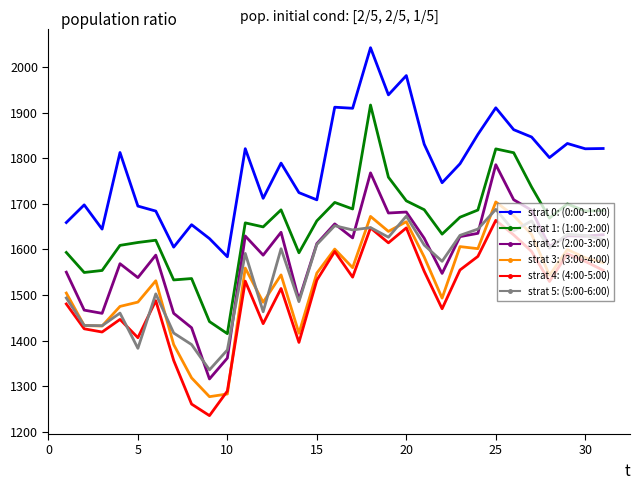

True or false: strat 2: (2:00-3:00) has more than 0 interior local peaks.

True